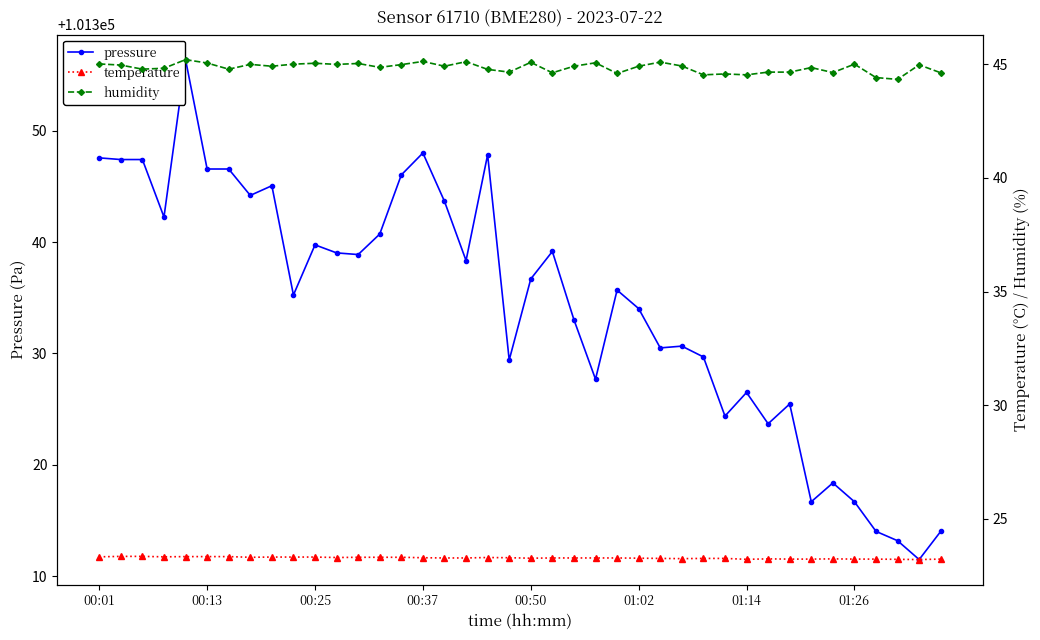

How many data points does each series have?

40